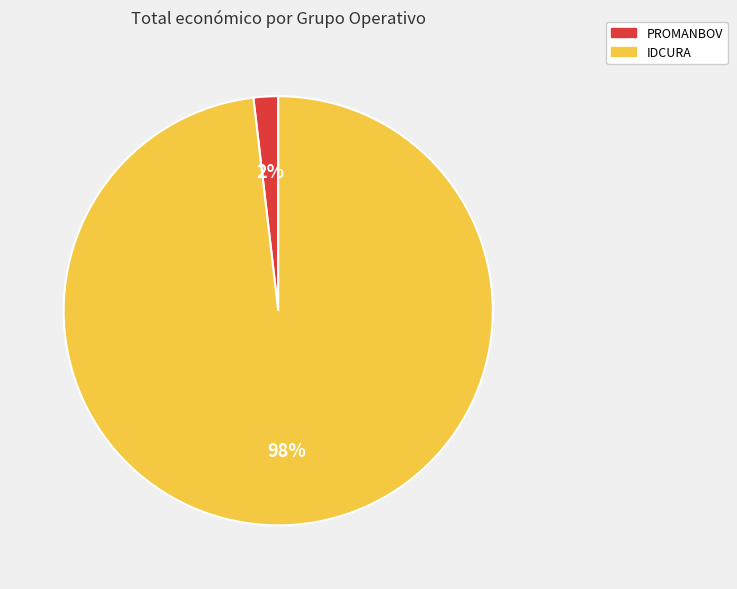

Does IDCURA account for over 50% of the chart?

Yes